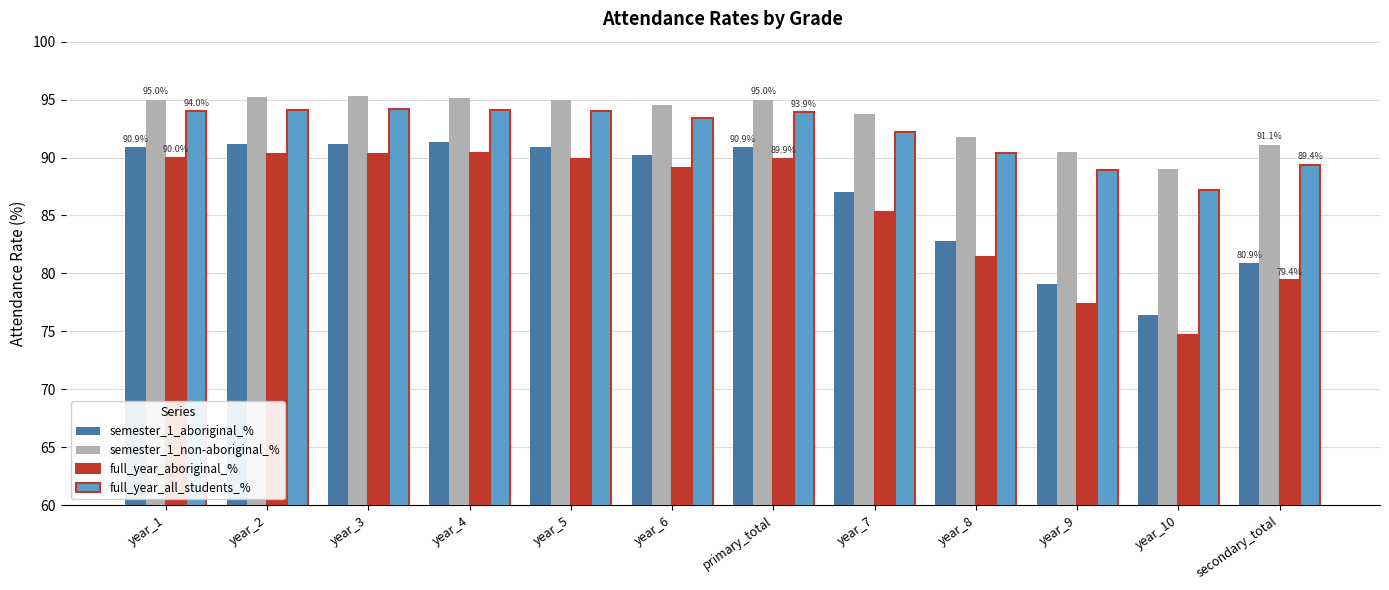

What is the value of the full_year_aboriginal_% bar at the 5th from the left?

89.9